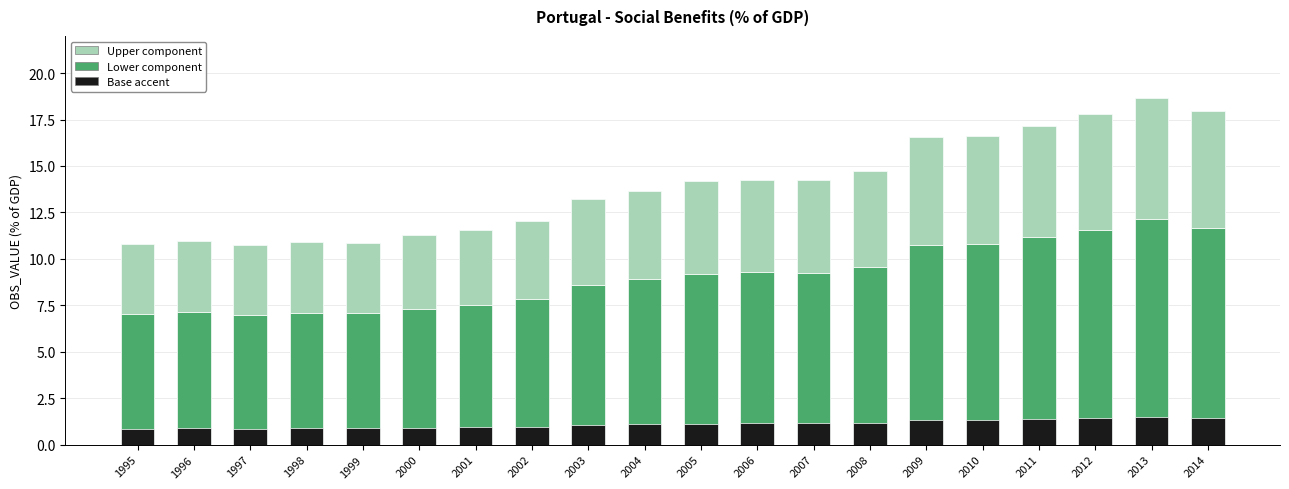

What is the value of the 18th bar from the left?

17.8